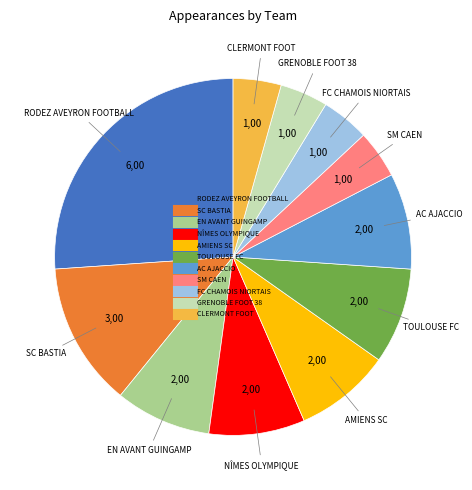

Does any single category account for the majority?

No